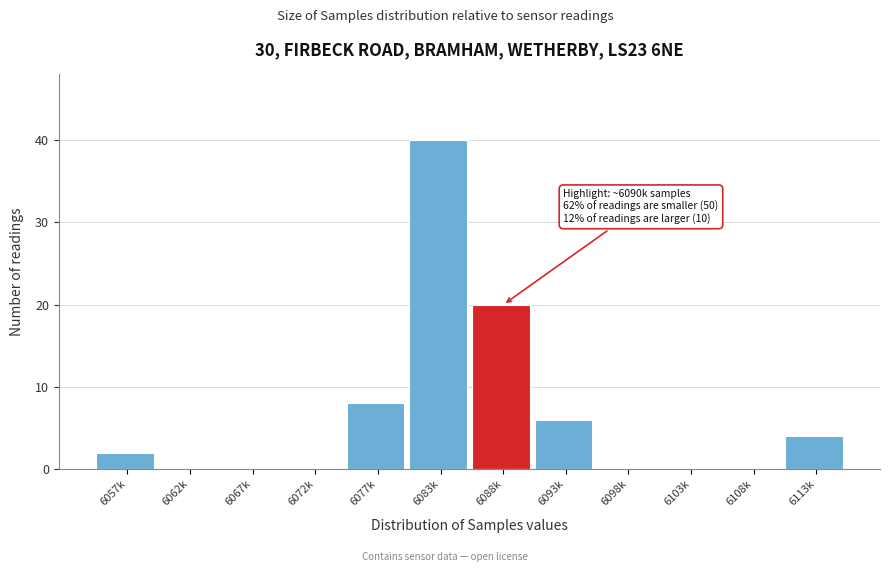

Reading left to right, extract all data points from this chart.

6057k=2	6062k=0	6067k=0	6072k=0	6077k=8	6083k=40	6088k=20	6093k=6	6098k=0	6103k=0	6108k=0	6113k=4